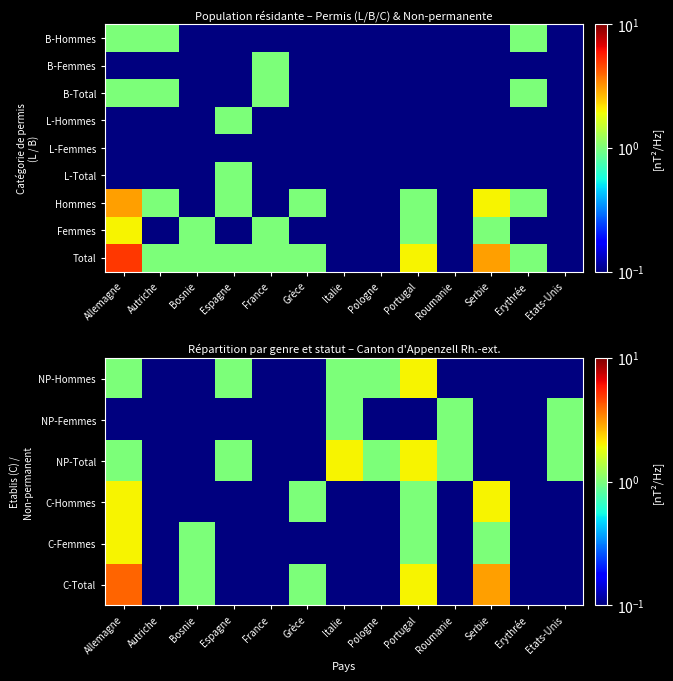

At how many categories does at least one series exceed 3?

1